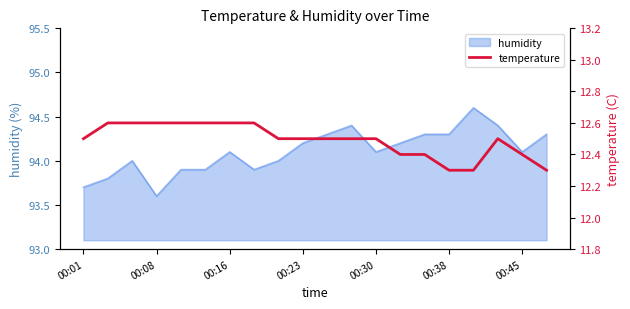

True or false: humidity has a value of 133.7 at 00:45.

False